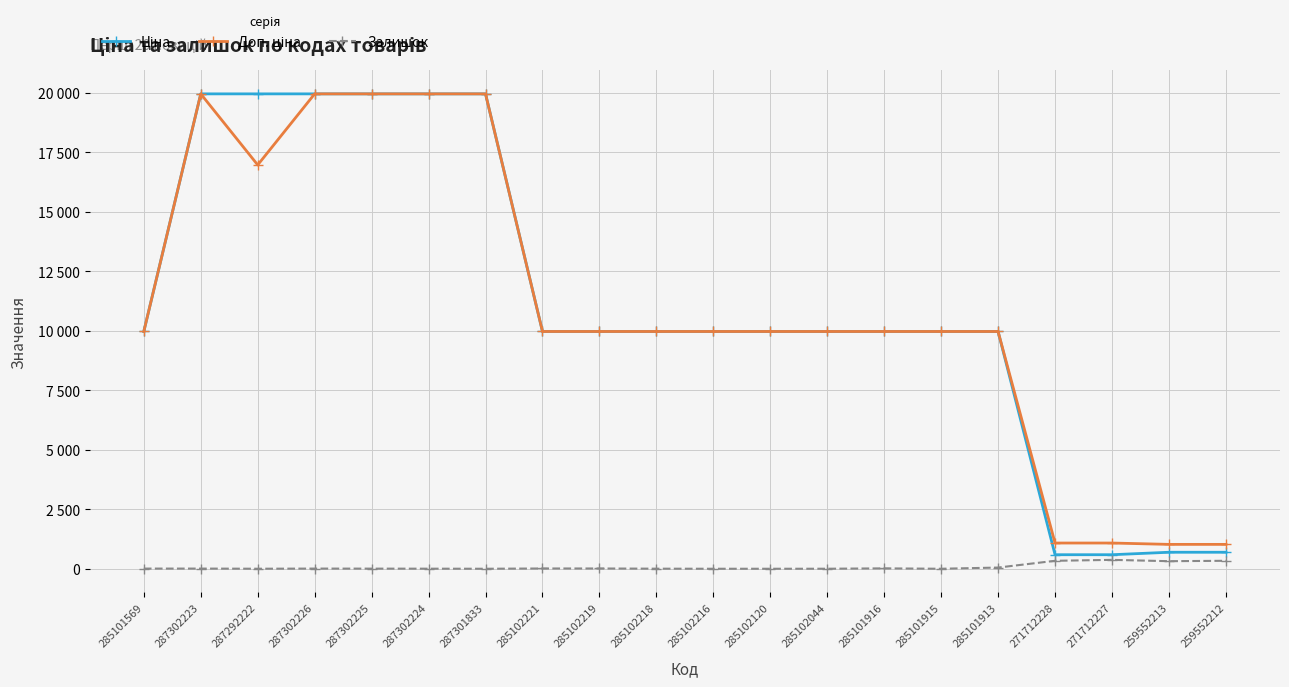

Does the chart have visible grid lines?

Yes